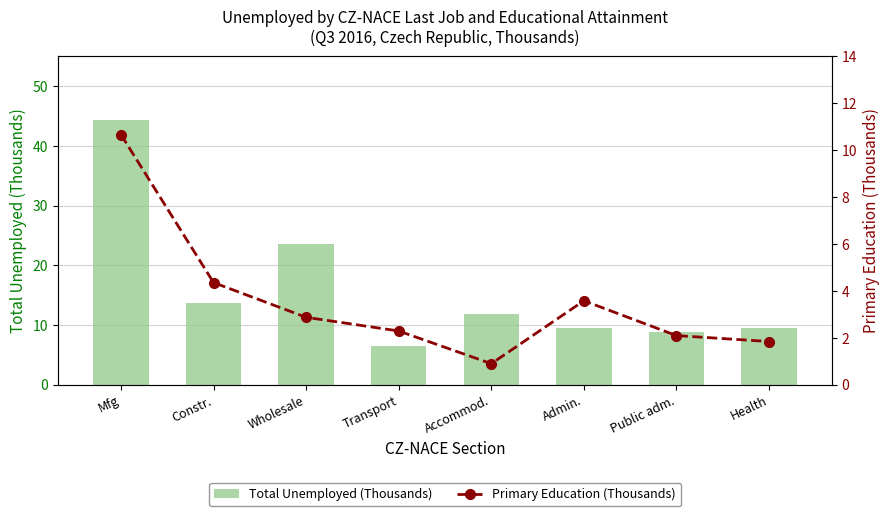

Where is Total Unemployed (Thousands) nearest to the value 25?

Wholesale